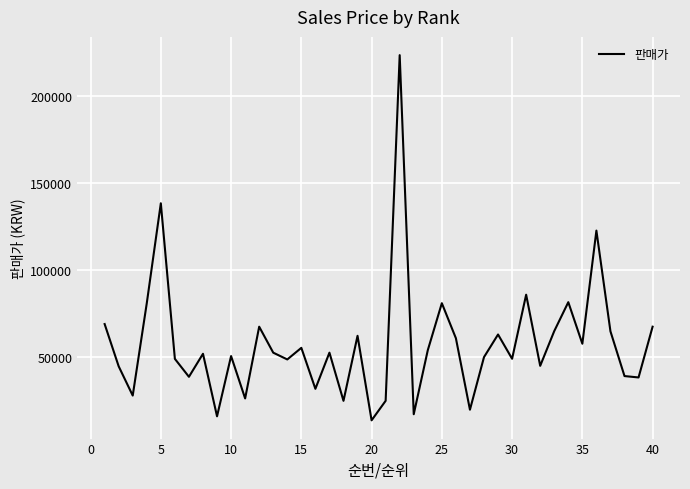

What is the difference between the maximum and minimum values?

209750